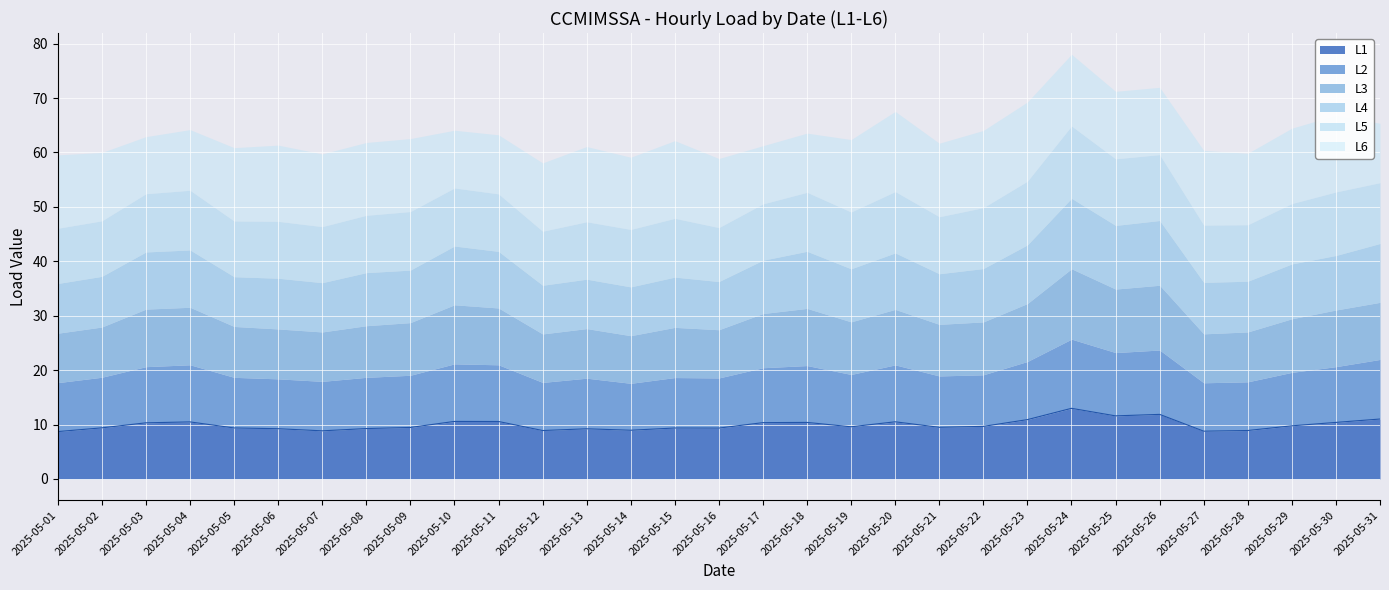

How many lines are shown in the chart?

6